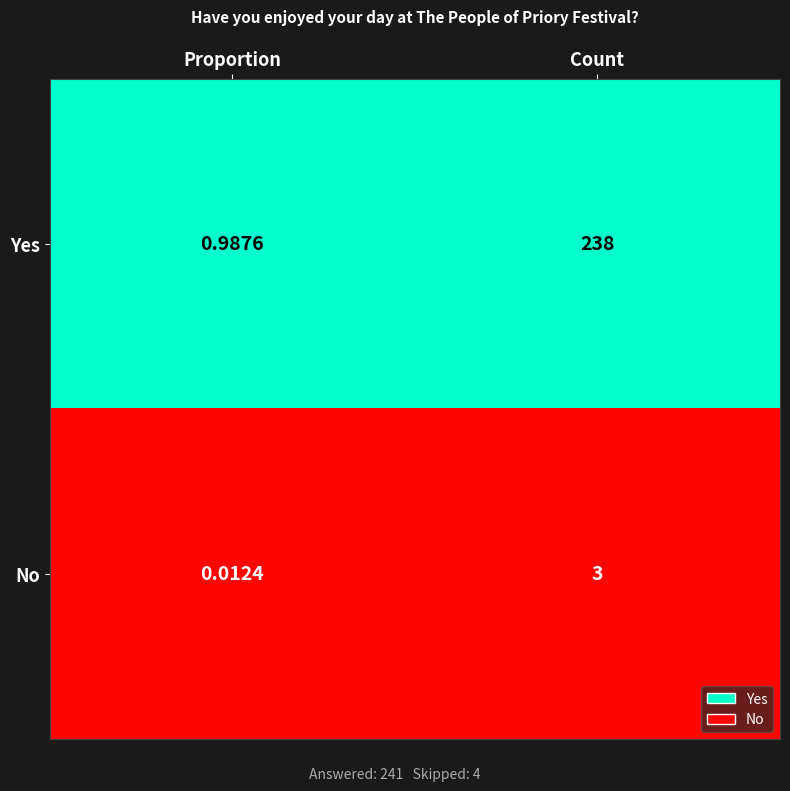

Which category has the highest value in the Yes series?

Count